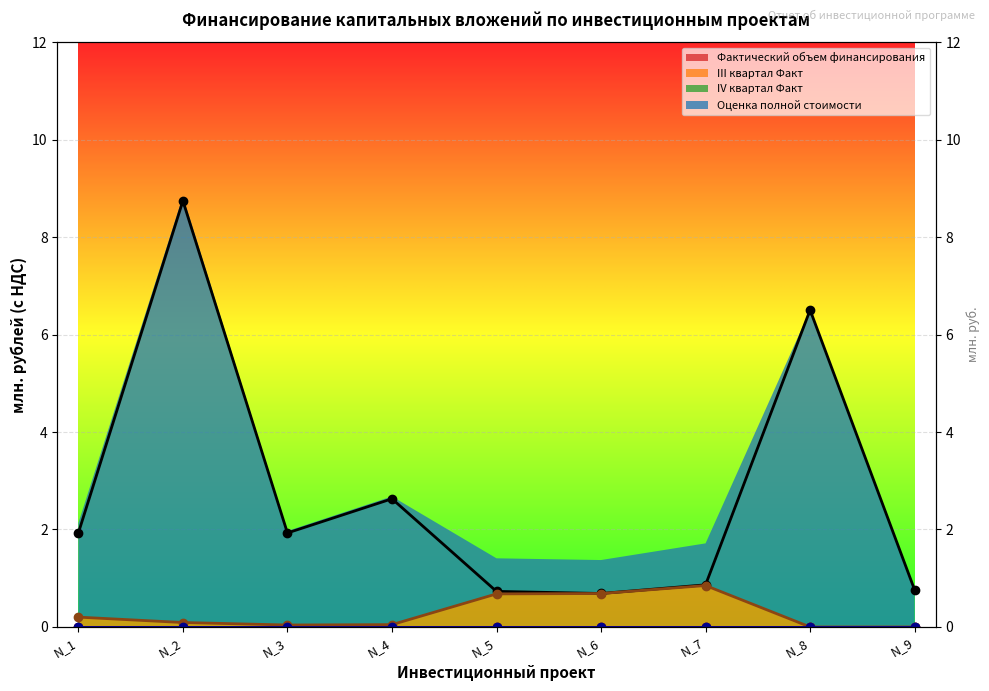

At which category is the sum across all series the highest?

N_2